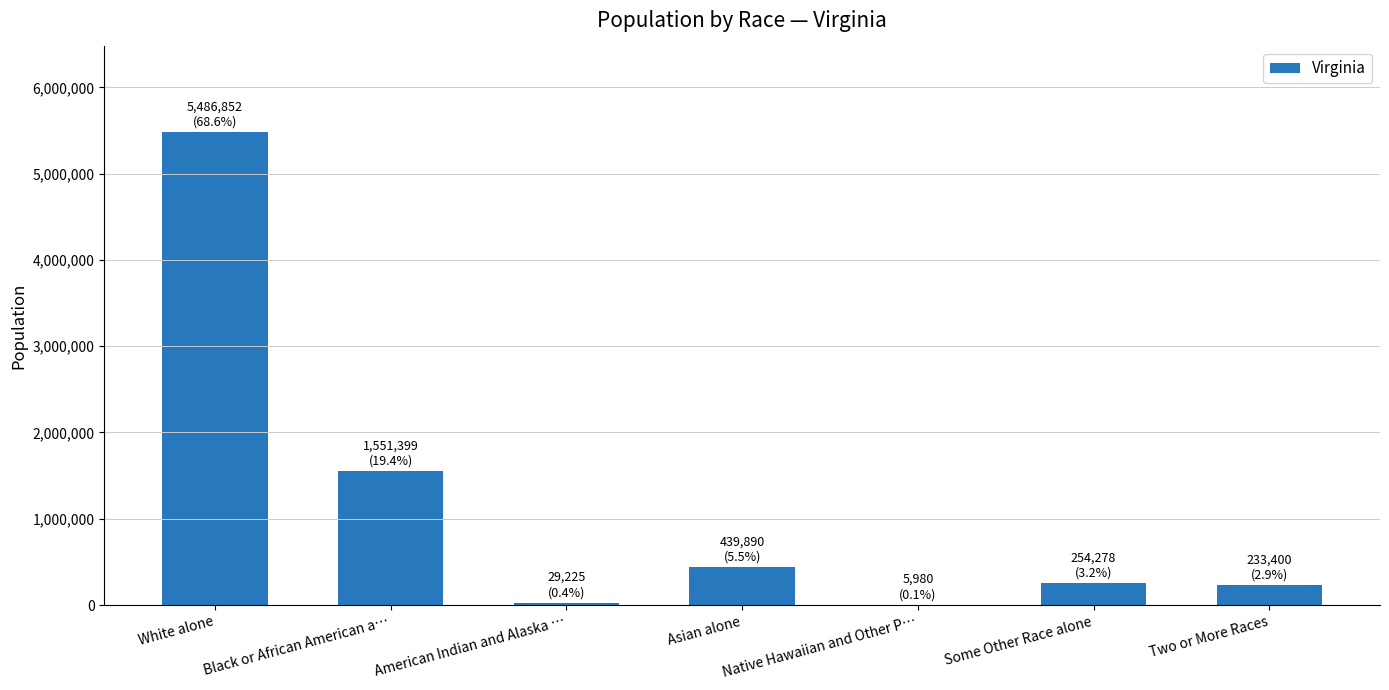

What is the difference between the values at Asian alone and Some Other Race alone?

185612